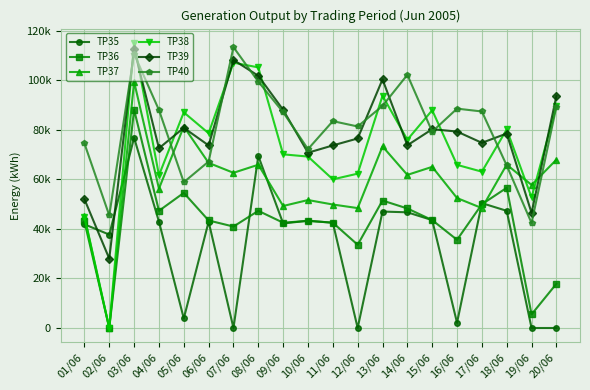

Which has a higher value, 02/06 or 20/06?

02/06